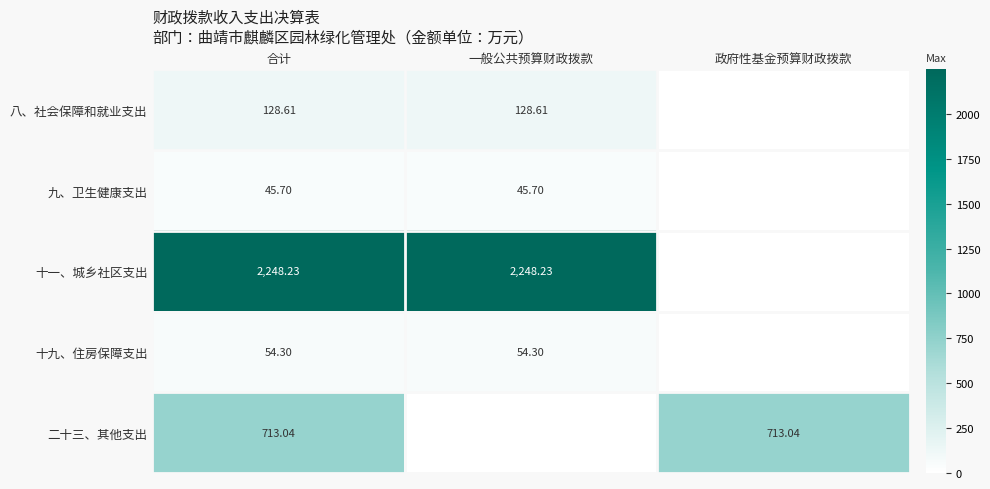

Rank the series at 合计 from lowest to highest value.

九、卫生健康支出, 十九、住房保障支出, 八、社会保障和就业支出, 二十三、其他支出, 十一、城乡社区支出